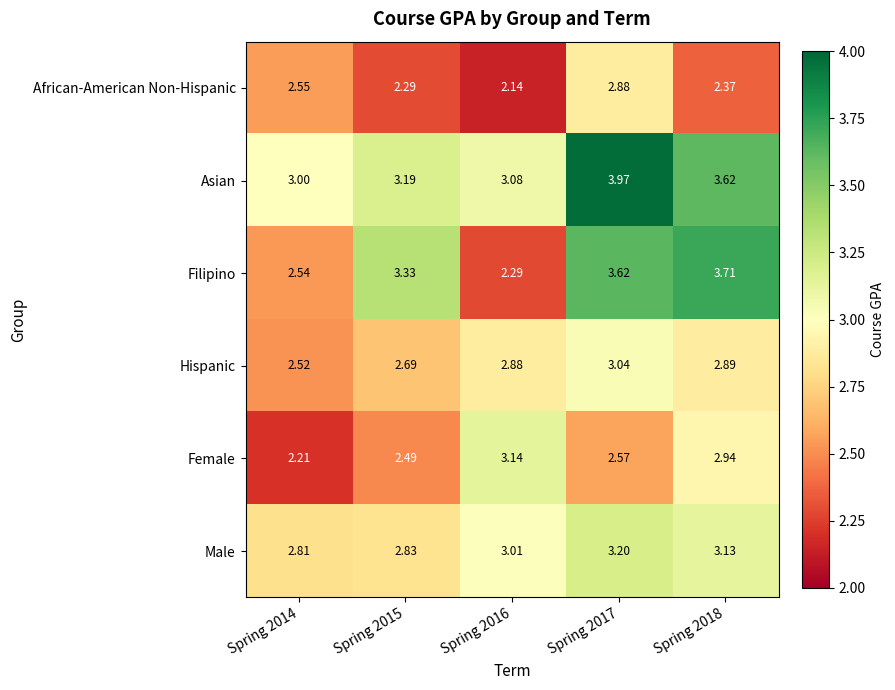

At which category does the chart reach its peak across all series?

Spring 2017